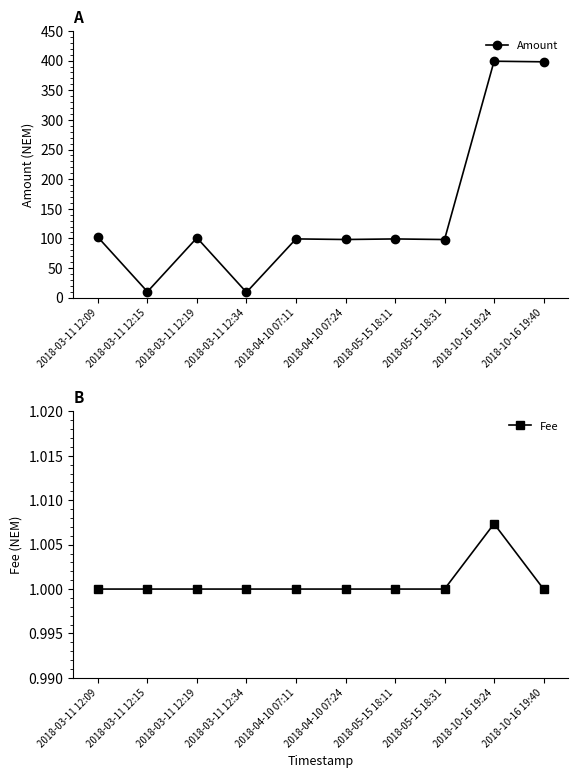

Rank the categories by Fee value from lowest to highest.

2018-03-11 12:09, 2018-03-11 12:15, 2018-03-11 12:19, 2018-03-11 12:34, 2018-04-10 07:11, 2018-04-10 07:24, 2018-05-15 18:11, 2018-05-15 18:31, 2018-10-16 19:40, 2018-10-16 19:24